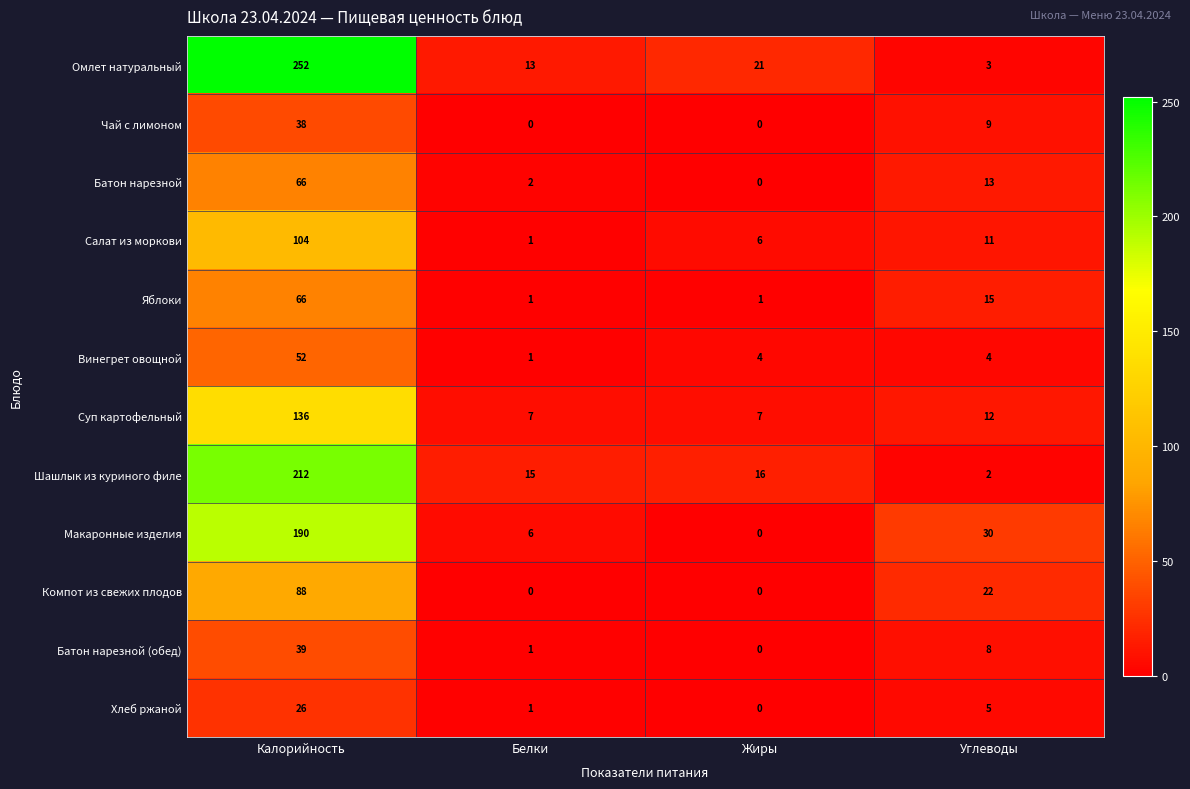

Which series changed the most between Белки and Жиры?

Омлет натуральный